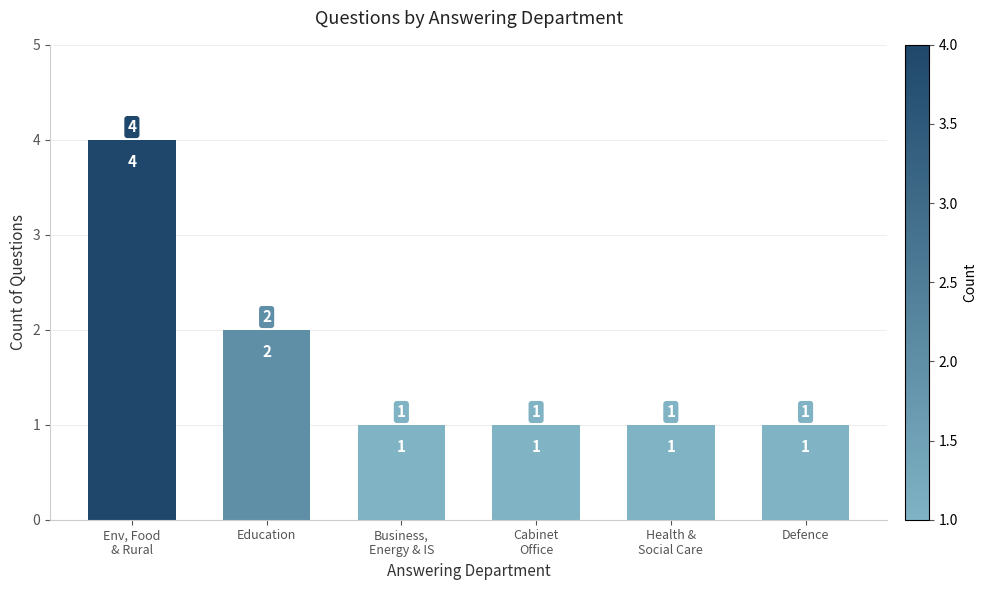

Are the bars horizontal?

No